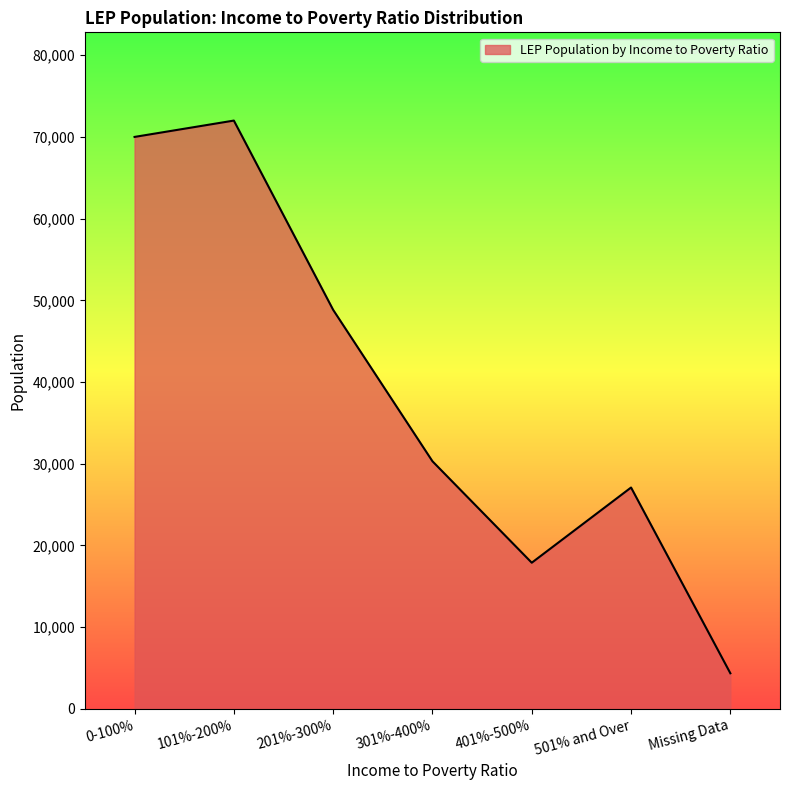

Where does the data first go above 30305?

0-100%